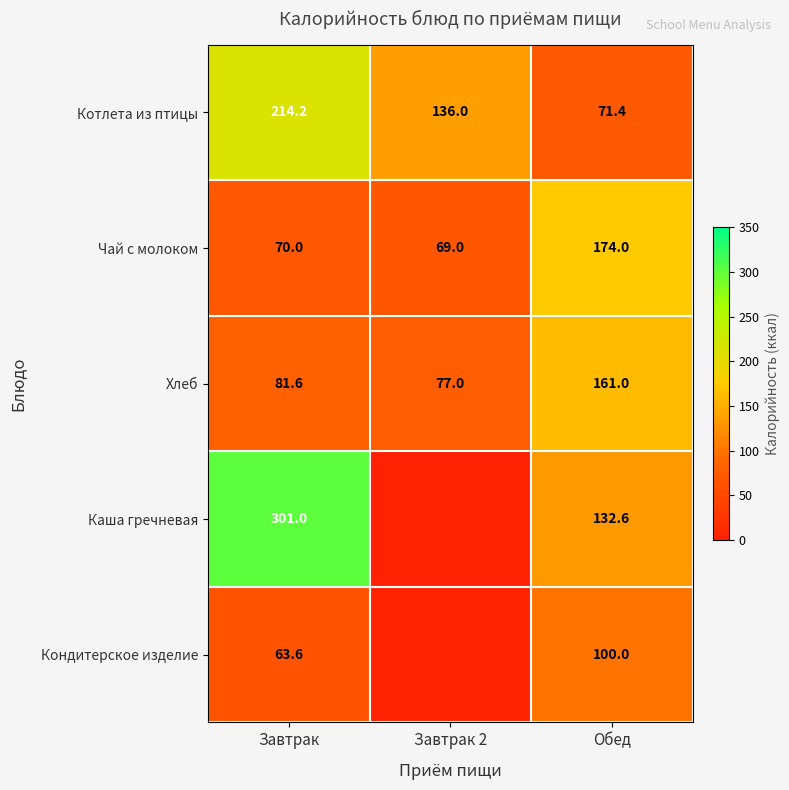

The value of Каша гречневая at Завтрак is 301.0. True or false?

True